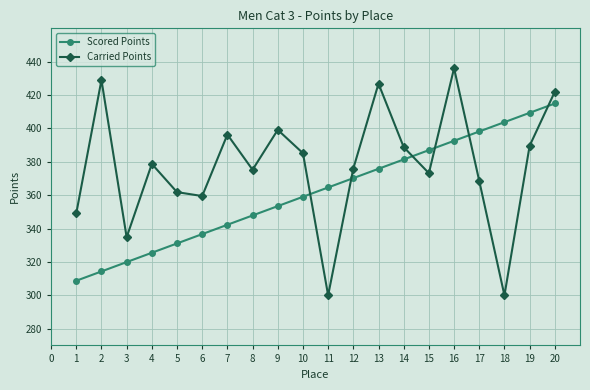

Which series has the largest total across all categories?

Carried Points